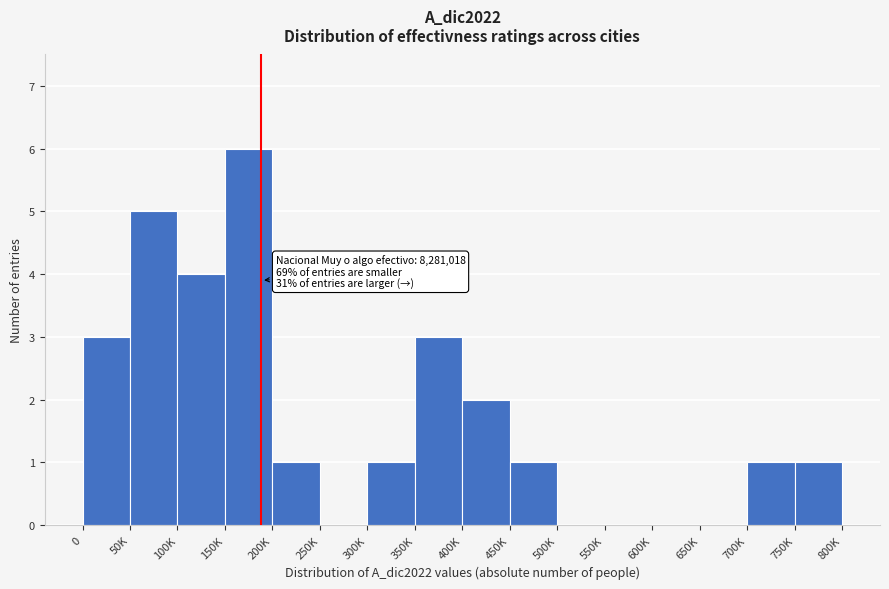

Reading left to right, list all the values displayed in this chart.

0=3	50K=5	100K=4	150K=6	200K=1	250K=0	300K=1	350K=3	400K=2	450K=1	500K=0	550K=0	600K=0	650K=0	700K=1	750K=1